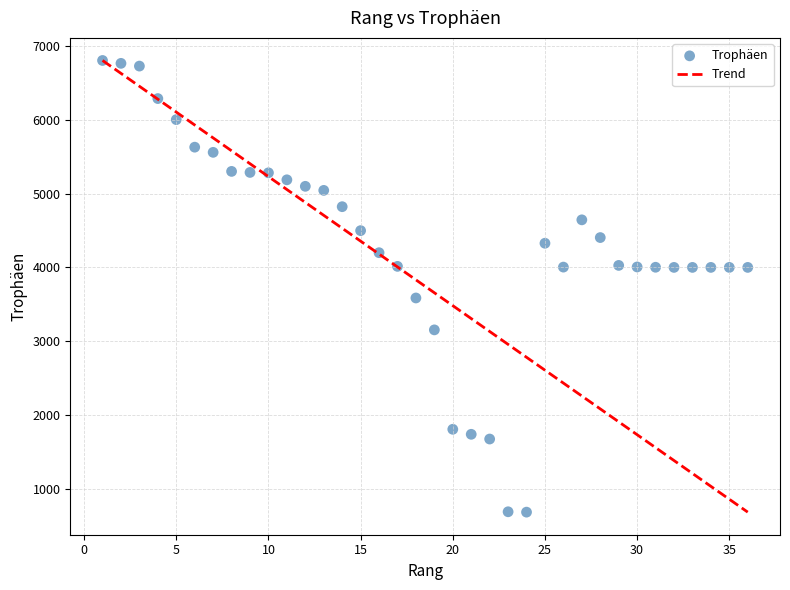

What Y value in the scatter plot is closest to 3745?

3587